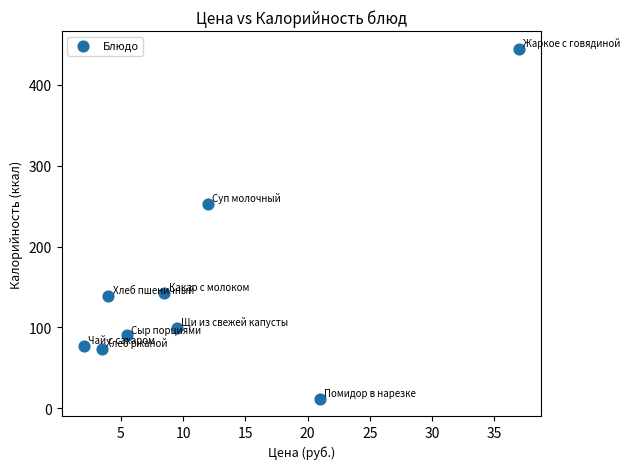

What is the average X value?

11.4